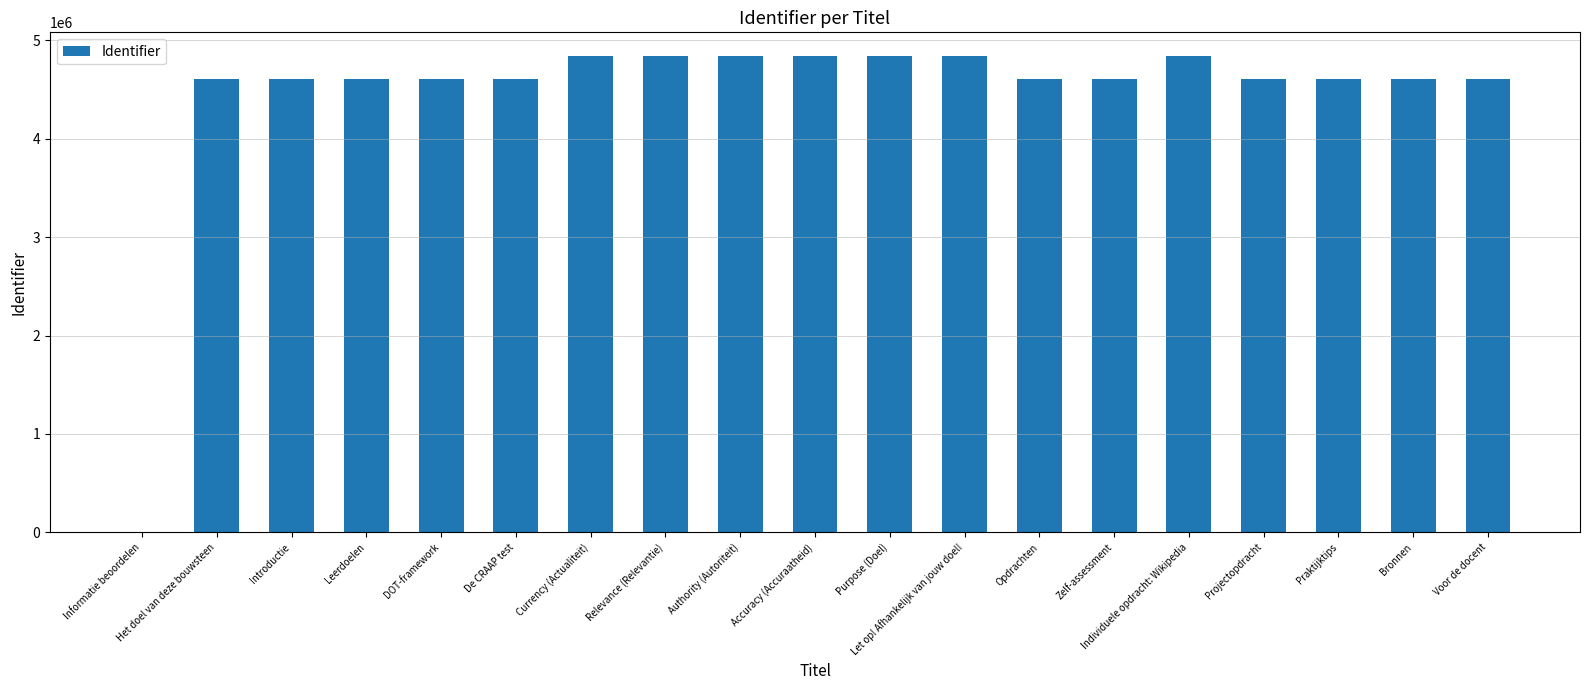

Approximately how many times larger is the value at Projectopdracht compared to Opdrachten?

1.0